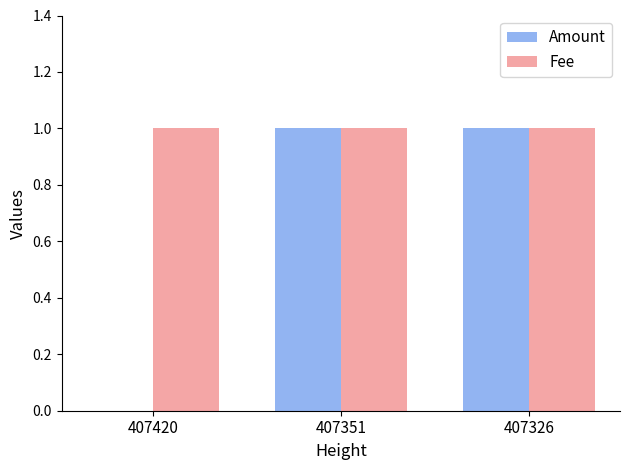

Reading left to right, transcribe all the data shown in this chart.

Amount: 0	1	1
Fee: 1	1	1